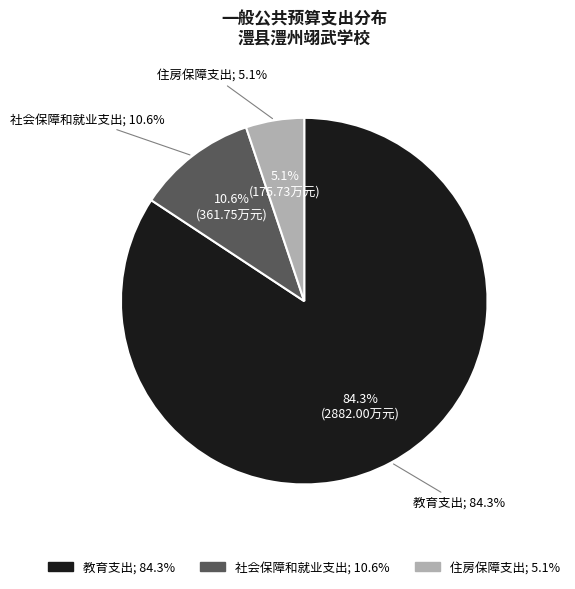

How many slices are in this pie chart?

3